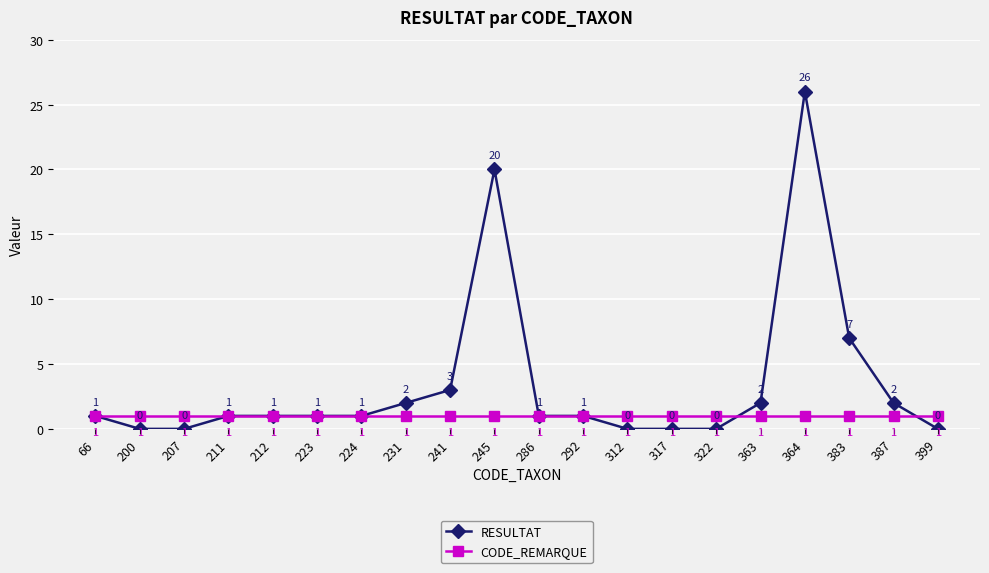

Does the chart have visible grid lines?

Yes